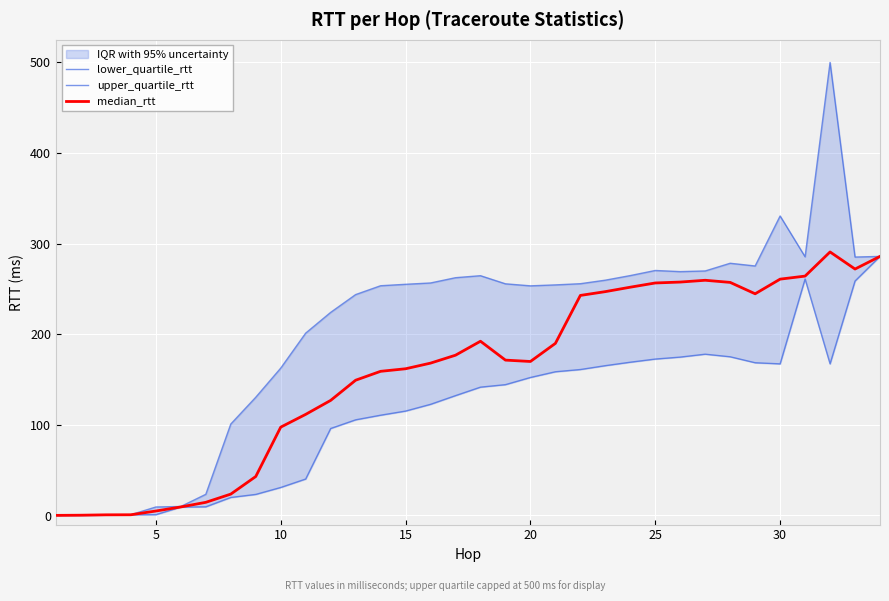

True or false: lower_quartile_rtt and upper_quartile_rtt intersect in this chart.

False